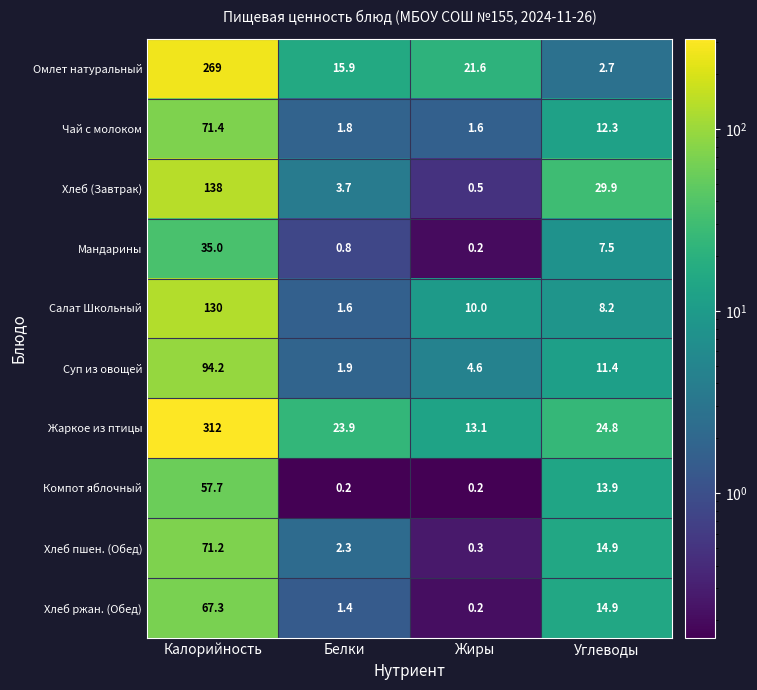

Rank the series by their maximum value, from highest to lowest.

Жаркое из птицы, Омлет натуральный, Хлеб (Завтрак), Салат Школьный, Суп из овощей, Чай с молоком, Хлеб пшен. (Обед), Хлеб ржан. (Обед), Компот яблочный, Мандарины